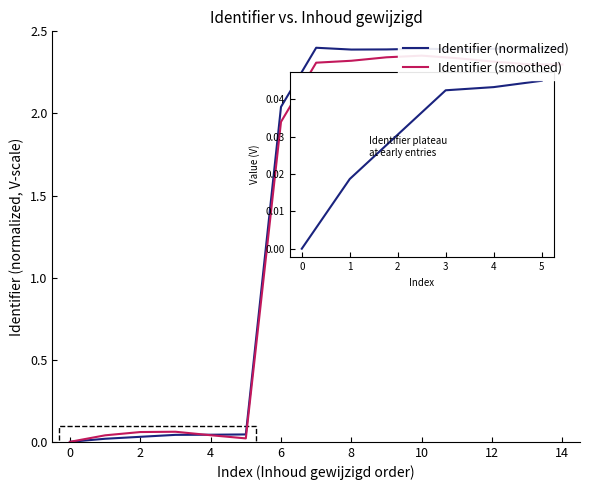

How many categories are shown in the chart?

15